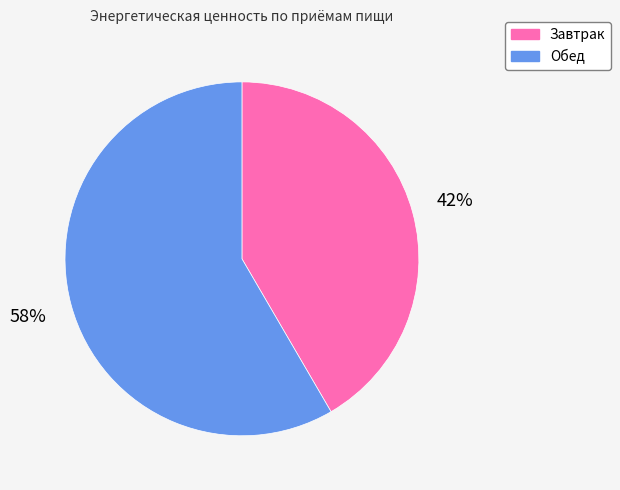

How many slices are in this pie chart?

2